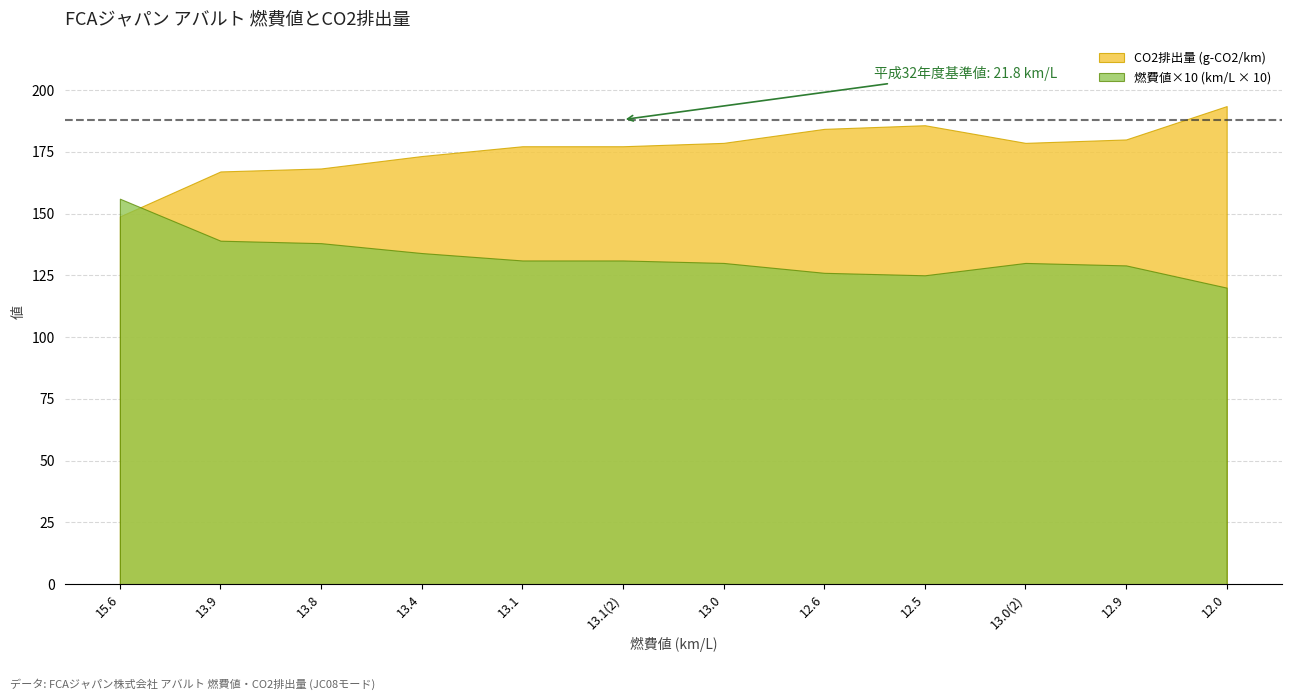

What position from the left is 13.1(2)?

6